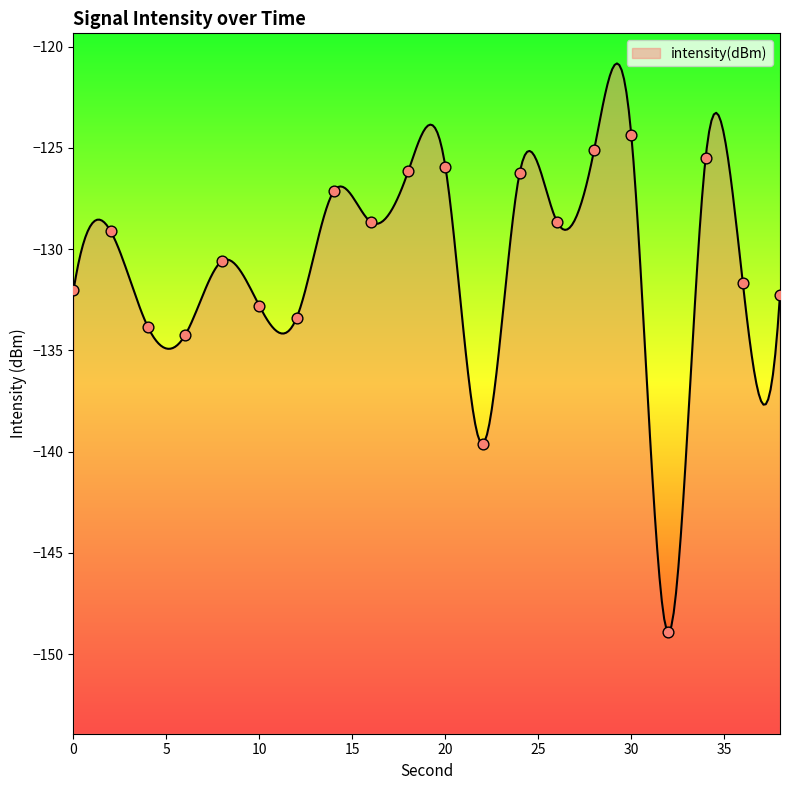

Which has a higher value, 36 or 26?

26